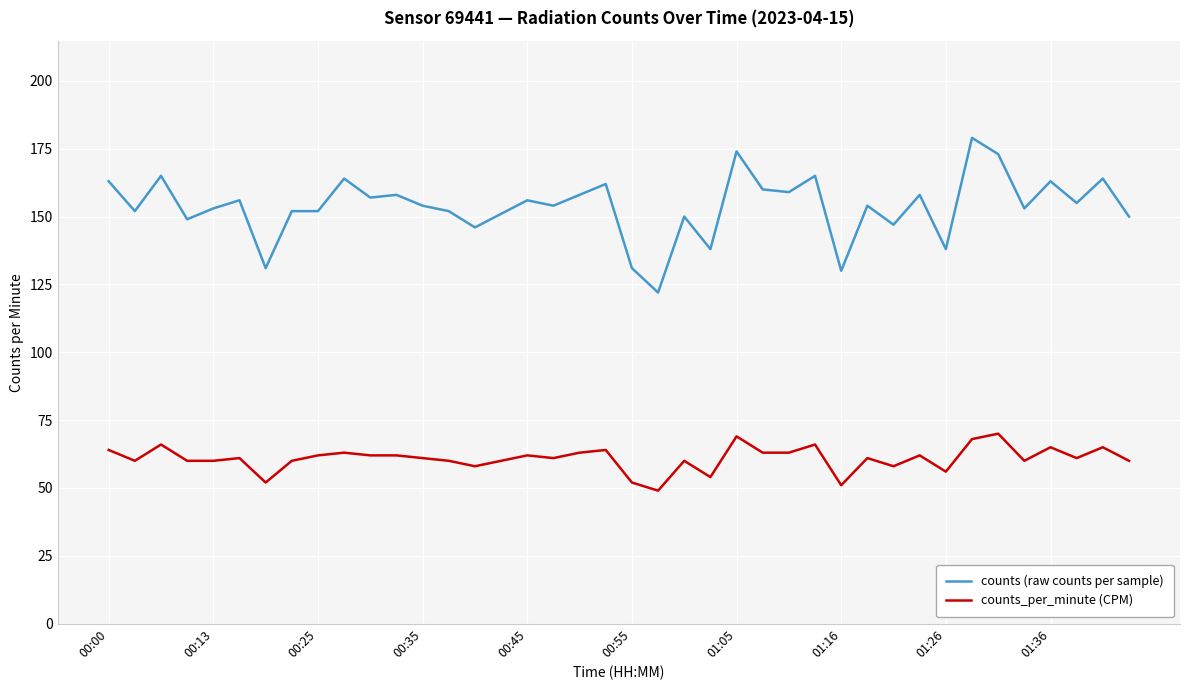

List the series in order of their overall mean, highest first.

counts (raw counts per sample), counts_per_minute (CPM)